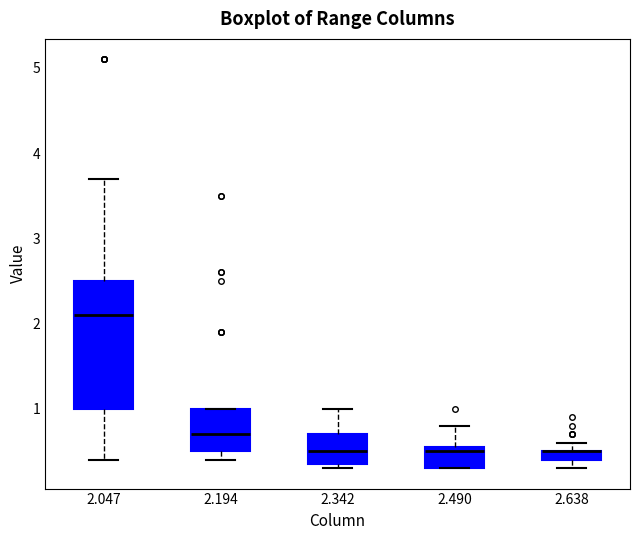

Which box is the tallest, from its lower edge to its upper edge?

2.047